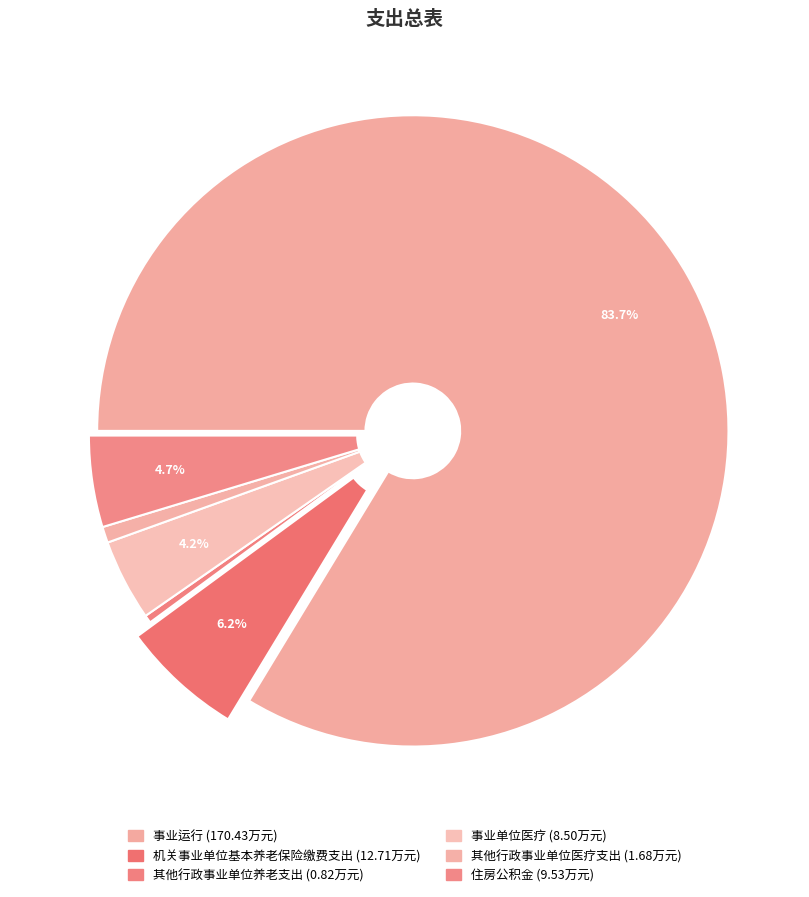

Count the number of slices in the pie.

6